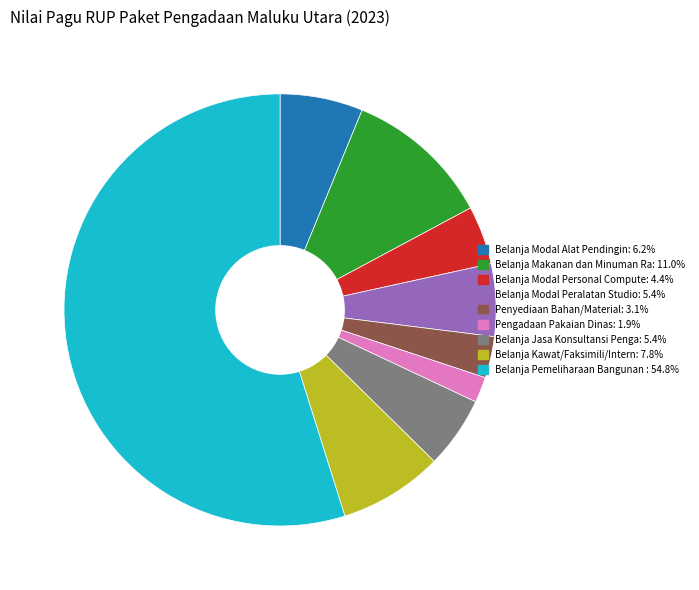

Is there a majority slice in this chart?

Yes